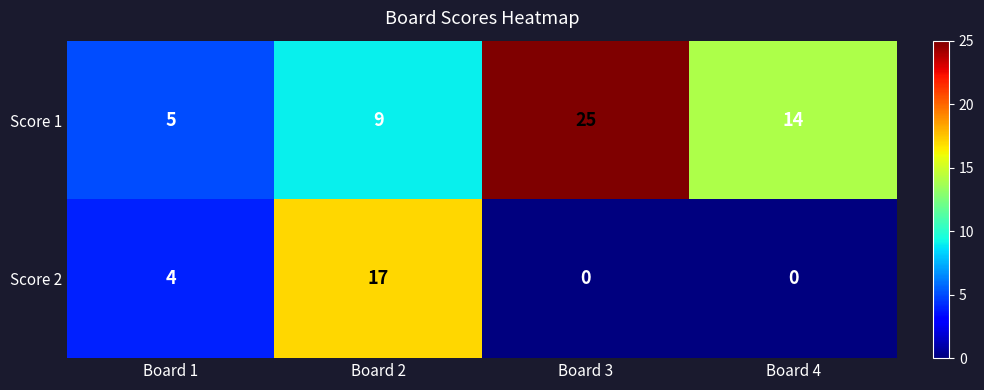

The value of Score 2 at Board 3 is 0. True or false?

True